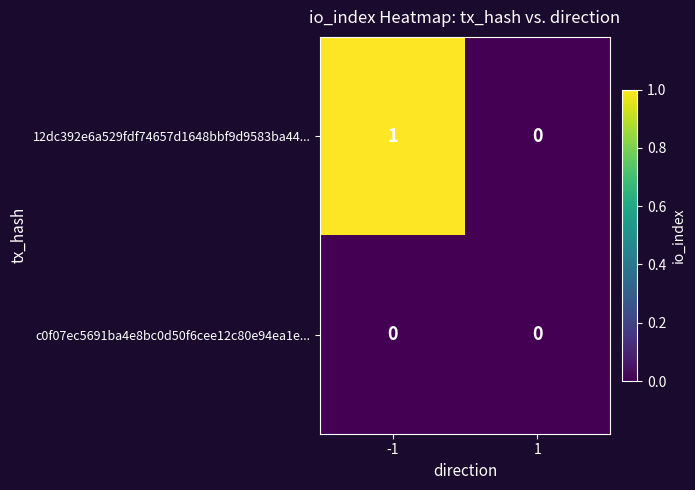

Rank the series by their maximum value, from lowest to highest.

c0f07ec5691ba4e8bc0d50f6cee12c80e94ea1e..., 12dc392e6a529fdf74657d1648bbf9d9583ba44...